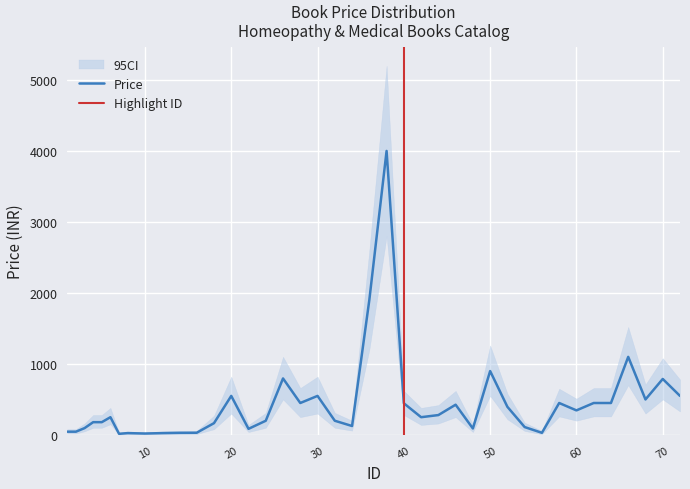

At how many categories does at least one series exceed 4459?

1